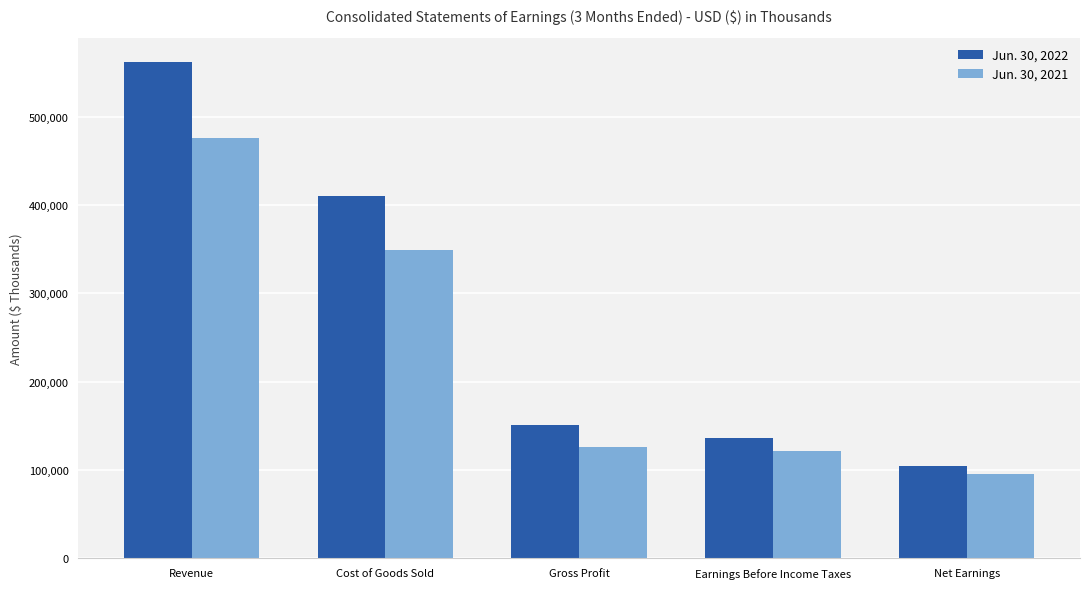

What are all the series names shown in the legend?

Jun. 30, 2022, Jun. 30, 2021